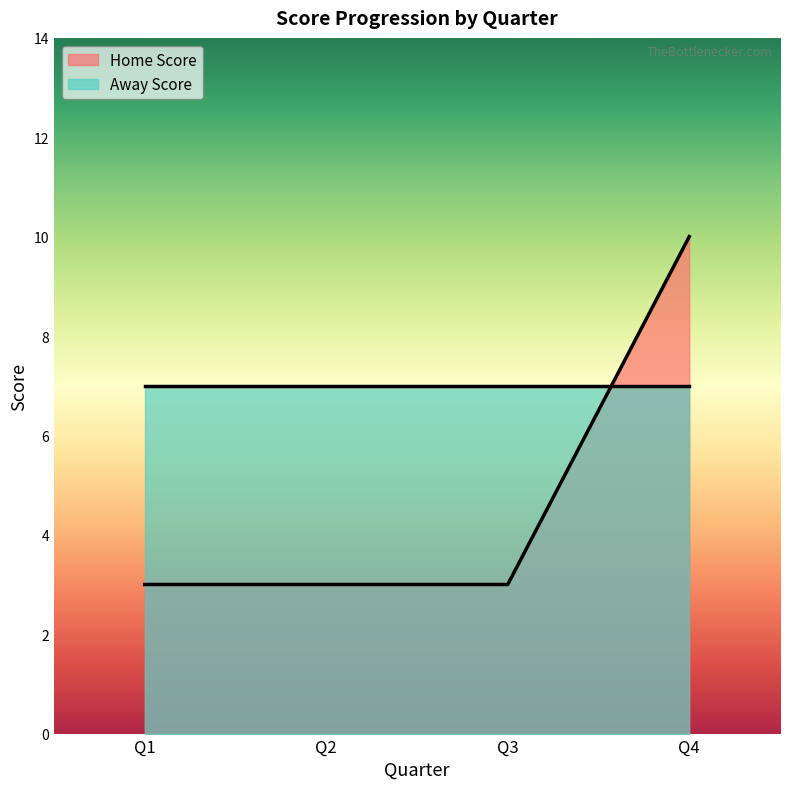

How many lines are shown in the chart?

2